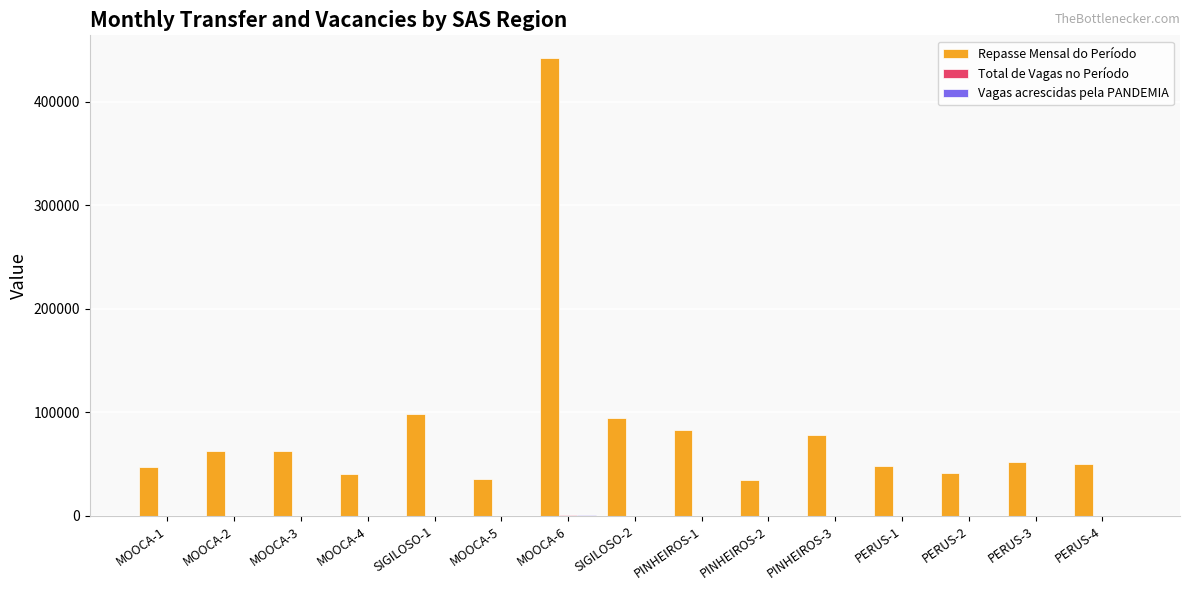

What is the spread (max minus min) of values at MOOCA-3?

62653.0